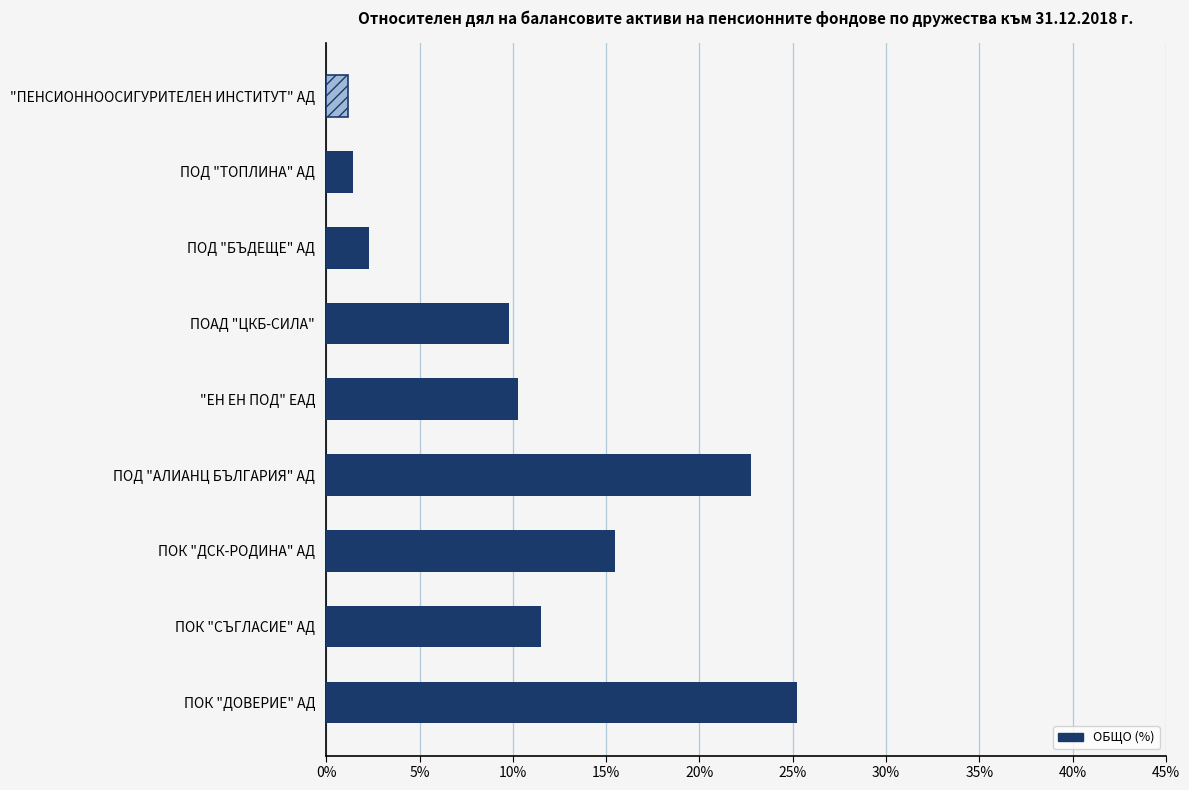

How many values are below 10?

4